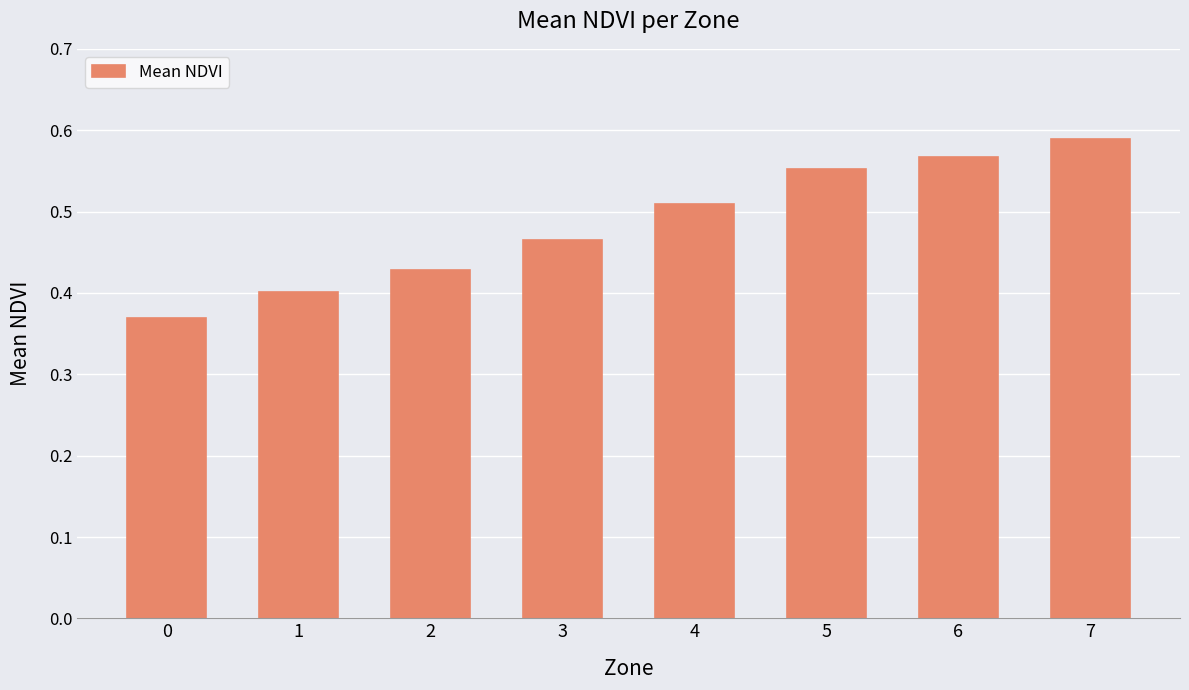

How many values are between 0 and 1?

8